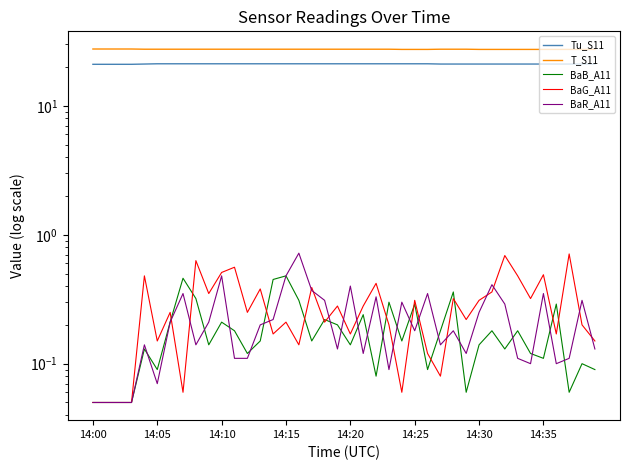

Which category has the lowest value in the T_S11 series?

24